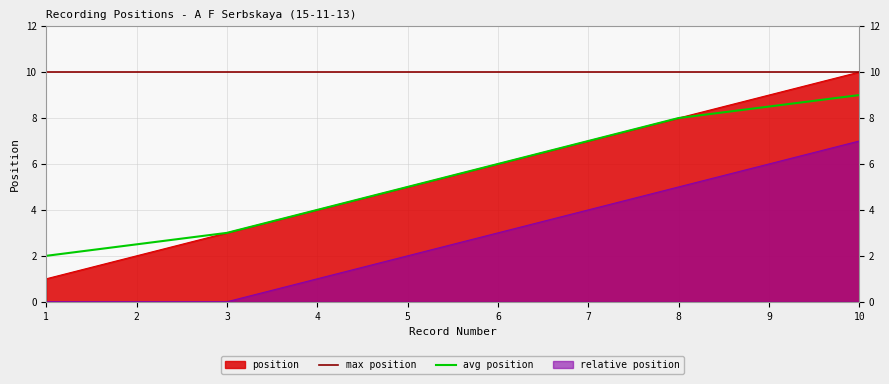

Reading left to right, transcribe all the data shown in this chart.

1=1	2=2	3=3	4=4	5=5	6=6	7=7	8=8	9=9	10=10